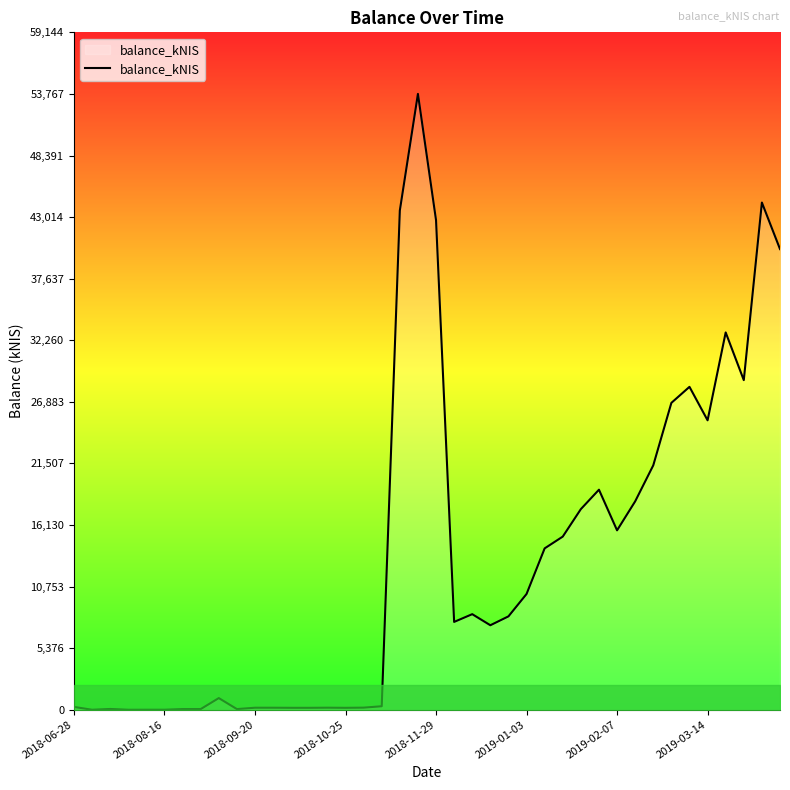

What is the difference between the maximum and minimum values?

53767.9